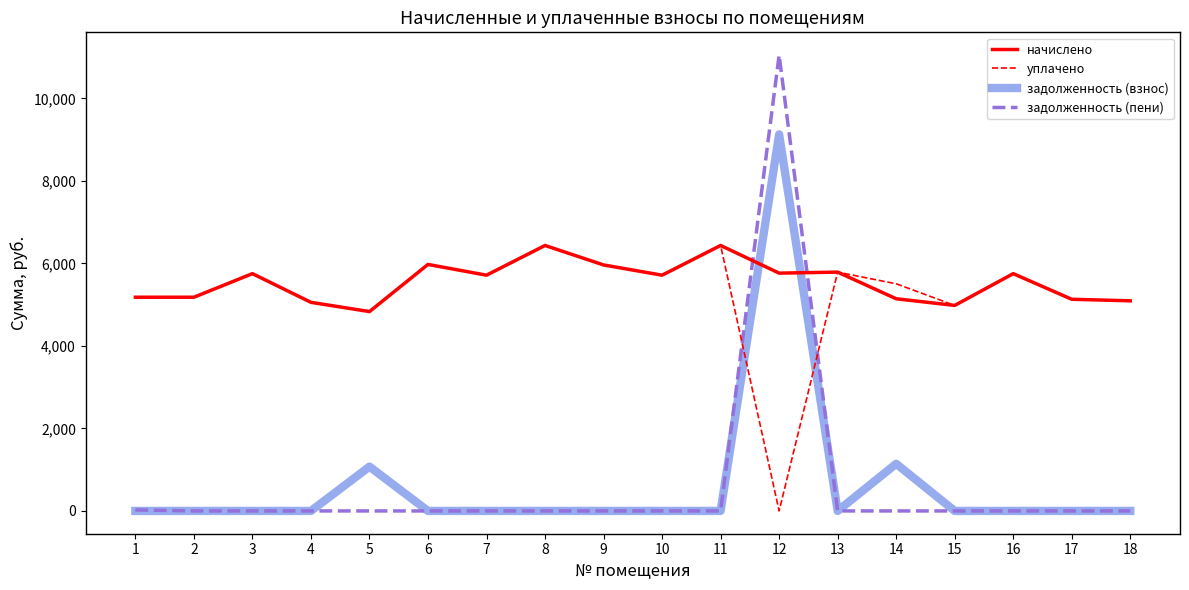

Which series has the widest spread of values?

задолженность (пени)